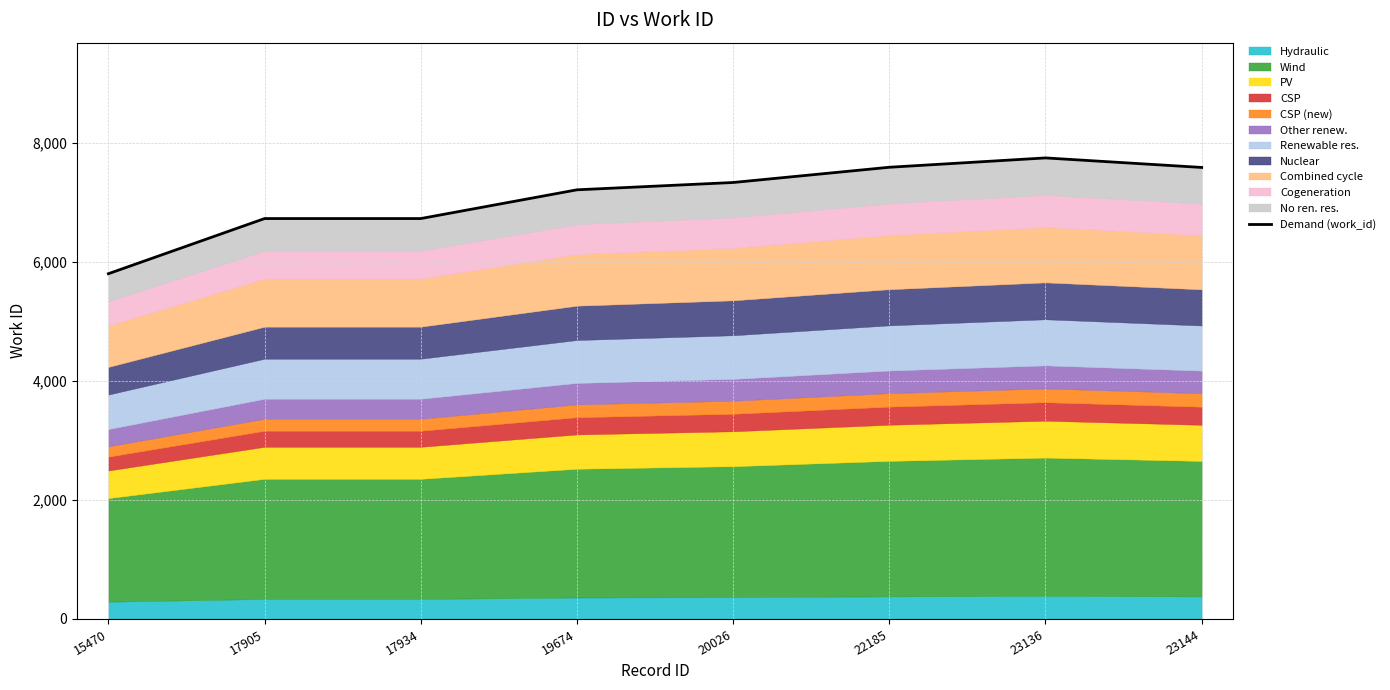

What is the value of the 2nd point from the left?

6729